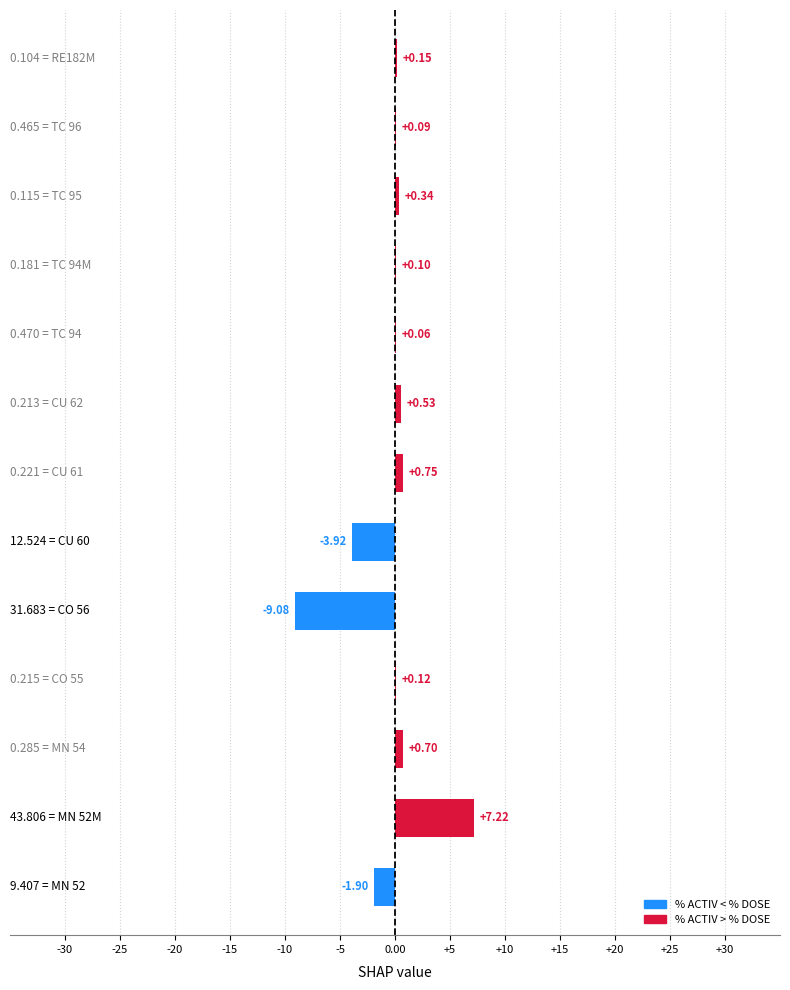

What is the sum of all values?

-4.8